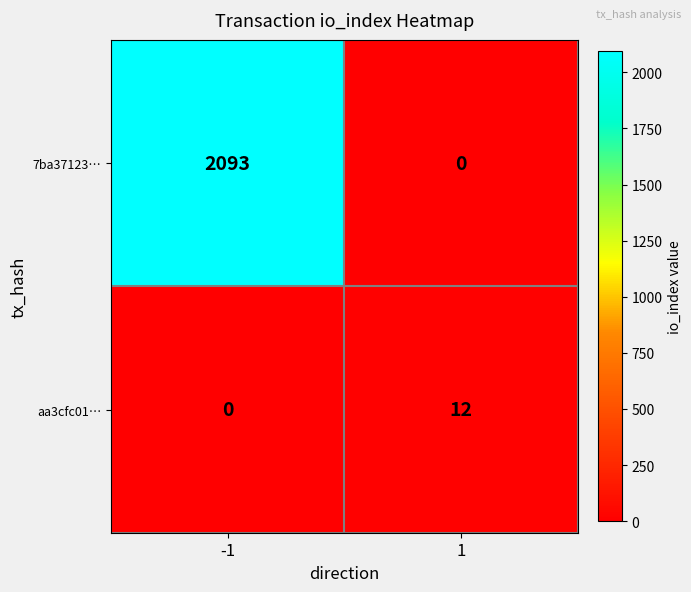

Which series has the largest range (max minus min)?

7ba37123…